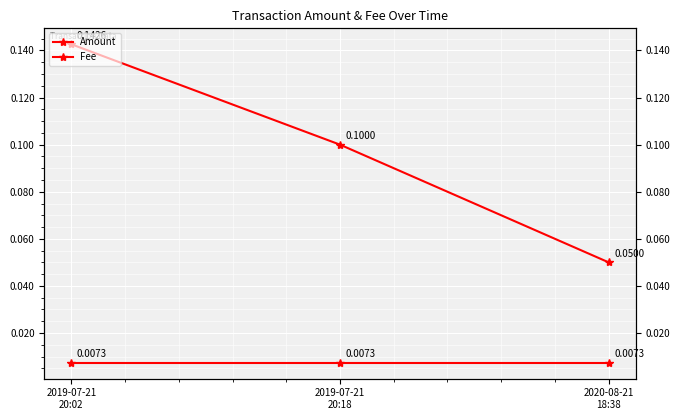

What position from the left is 2019-07-21
20:02?

1